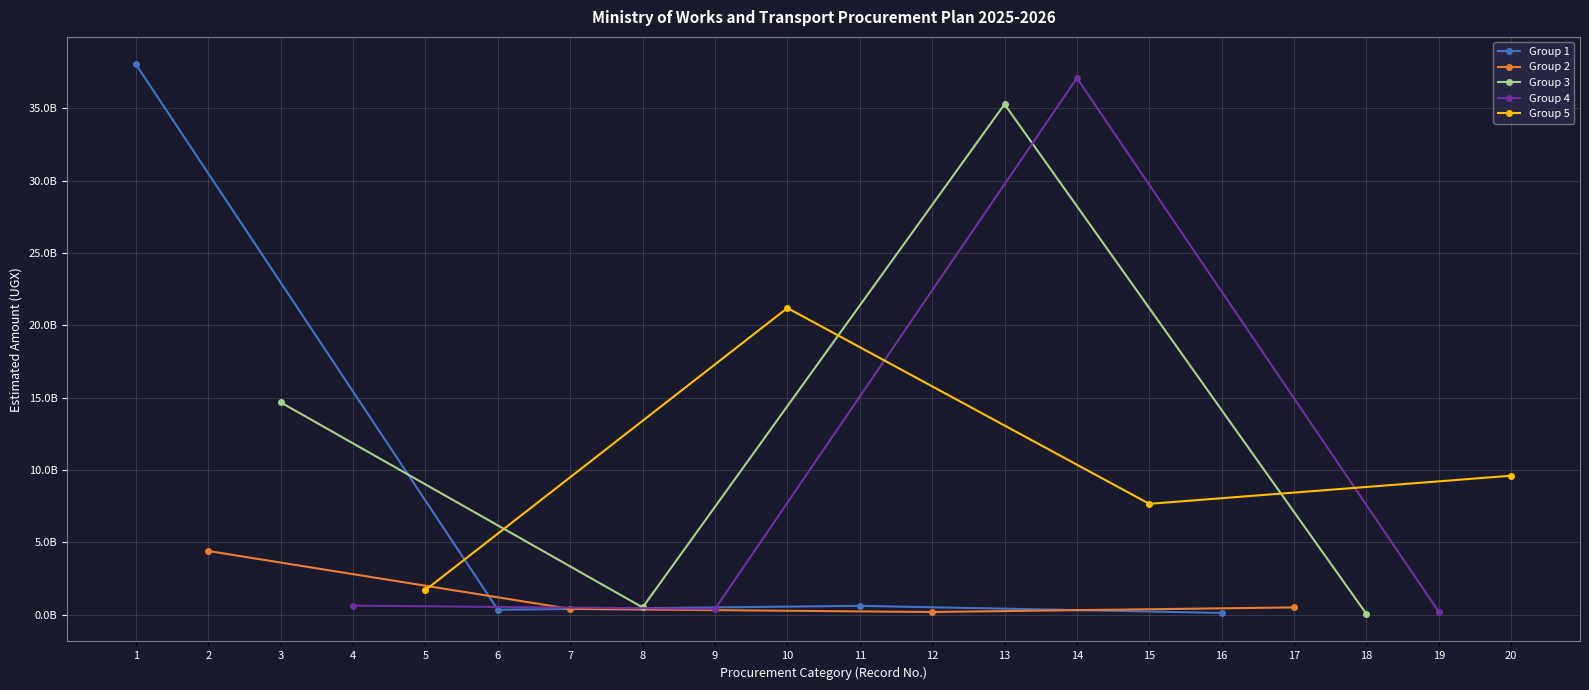

What is the sum of all Group 1 values?

39088000000